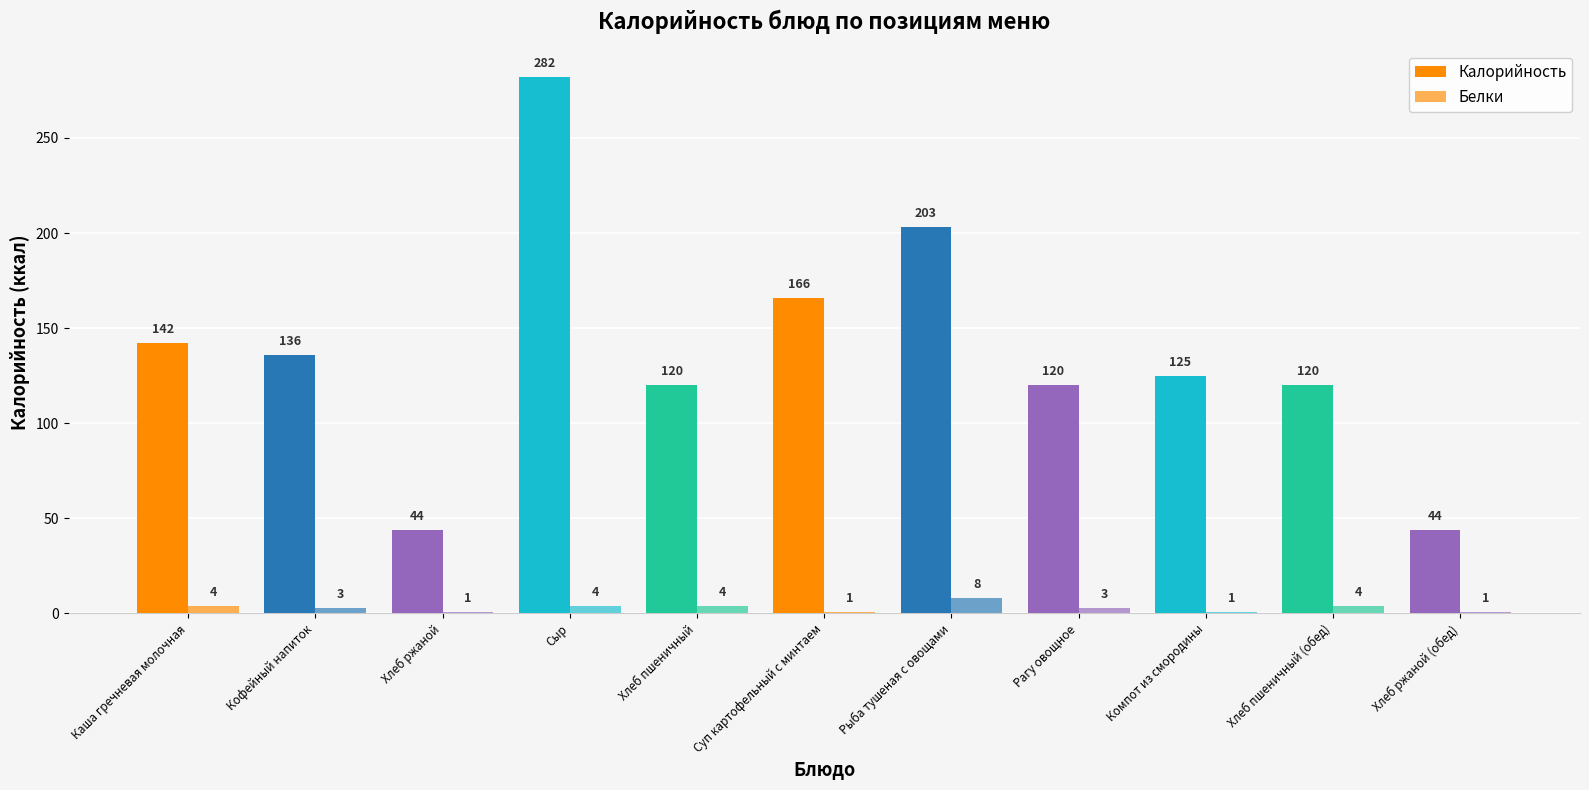

What position from the left is Компот из смородины?

9